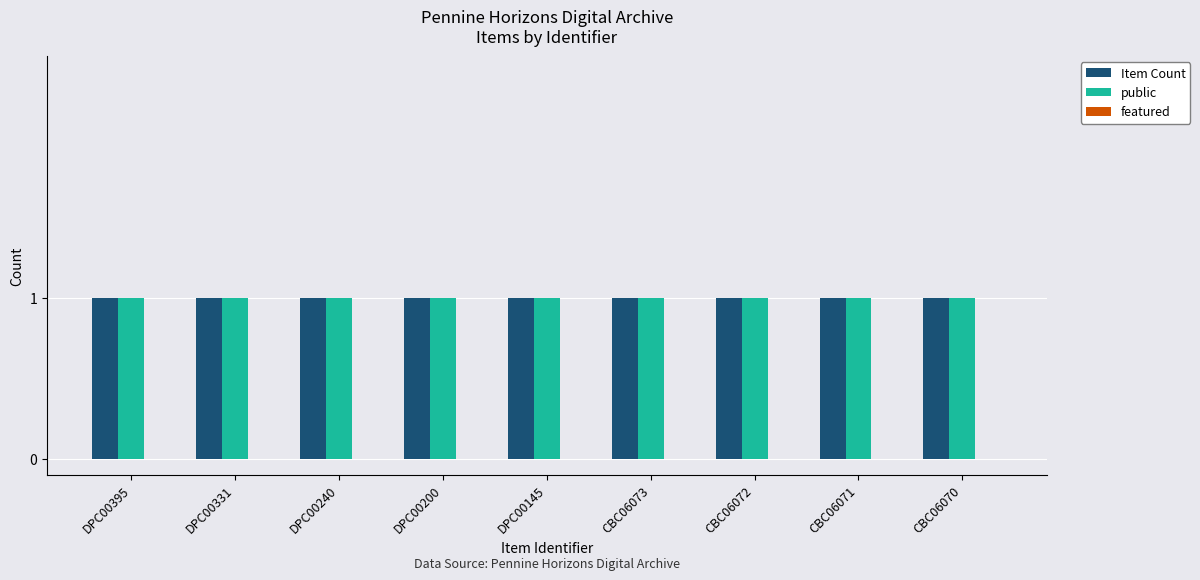

Reading left to right, transcribe all the data shown in this chart.

Item Count: DPC00395=1	DPC00331=1	DPC00240=1	DPC00200=1	DPC00145=1	CBC06073=1	CBC06072=1	CBC06071=1	CBC06070=1
public: DPC00395=1	DPC00331=1	DPC00240=1	DPC00200=1	DPC00145=1	CBC06073=1	CBC06072=1	CBC06071=1	CBC06070=1
featured: DPC00395=0	DPC00331=0	DPC00240=0	DPC00200=0	DPC00145=0	CBC06073=0	CBC06072=0	CBC06071=0	CBC06070=0